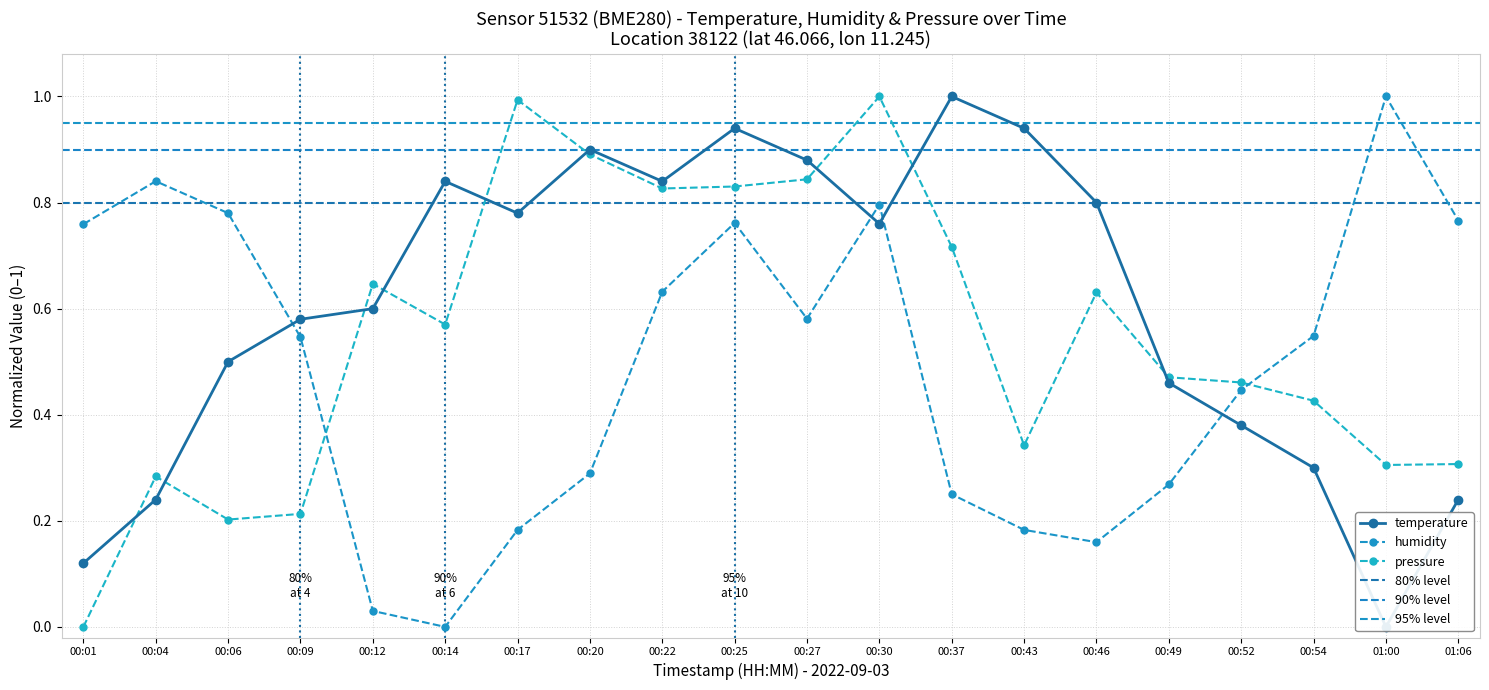

Rank the series by their average value, from highest to lowest.

temperature, pressure, humidity